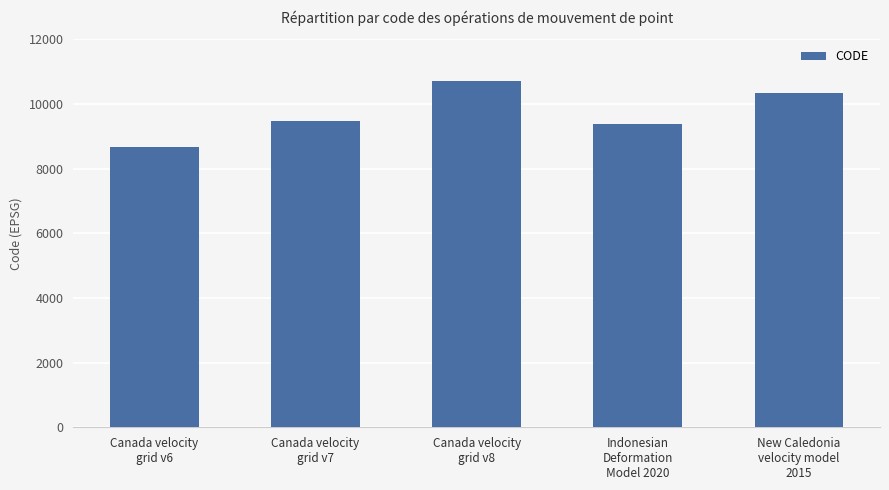

Is it true that the value at Canada velocity
grid v7 is 14025?

False